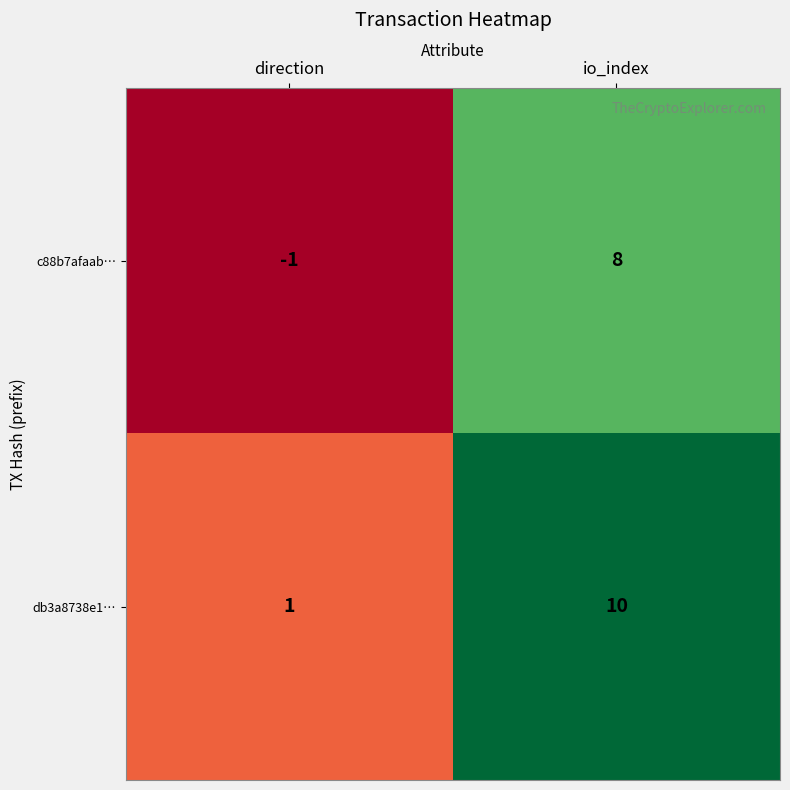

Where is db3a8738e1… nearest to the value 5?

direction